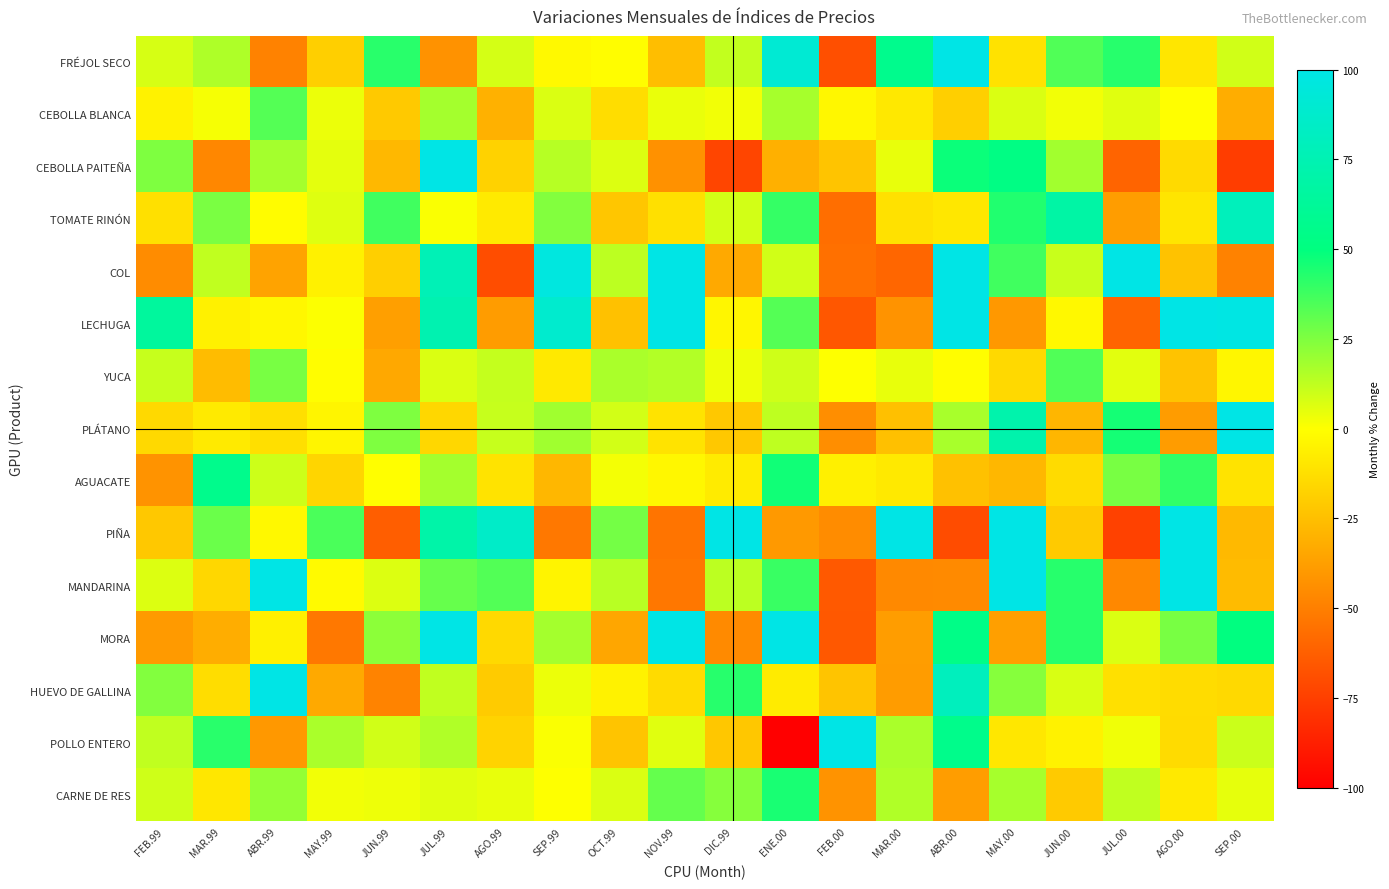

Reading left to right, what are all the values shown in this chart?

FRÉJOL SECO: FEB.99=8.1	MAR.99=15.8	ABR.99=-48.4	MAY.99=-18.7	JUN.99=42.1	JUL.99=-42.2	AGO.99=8.4	SEP.99=-2.0	OCT.99=-0.7	NOV.99=-25.3	DIC.99=12.0	ENE.00=90.9	FEB.00=-68.4	MAR.00=56.8	ABR.00=129.9	MAY.00=-11.1	JUN.00=34.0	JUL.00=42.2	AGO.00=-9.4	SEP.00=9.3
CEBOLLA BLANCA: FEB.99=-5.0	MAR.99=1.9	ABR.99=33.4	MAY.99=3.8	JUN.99=-20.9	JUL.99=17.7	AGO.99=-30.3	SEP.99=7.4	OCT.99=-13.0	NOV.99=4.3	DIC.99=2.5	ENE.00=17.5	FEB.00=-3.1	MAR.00=-8.8	ABR.00=-18.4	MAY.00=7.1	JUN.00=2.7	JUL.00=6.0	AGO.00=-0.4	SEP.00=-32.0
CEBOLLA PAITEÑA: FEB.99=25.1	MAR.99=-46.8	ABR.99=17.7	MAY.99=5.1	JUN.99=-27.4	JUL.99=355.3	AGO.99=-17.5	SEP.99=14.3	OCT.99=6.8	NOV.99=-42.8	DIC.99=-72.4	ENE.00=-30.8	FEB.00=-22.7	MAR.00=4.6	ABR.00=47.7	MAY.00=52.5	JUN.00=18.1	JUL.00=-60.2	AGO.00=-14.3	SEP.00=-75.4
TOMATE RINÓN: FEB.99=-12.0	MAR.99=25.9	ABR.99=-1.0	MAY.99=6.3	JUN.99=37.5	JUL.99=1.1	AGO.99=-8.0	SEP.99=24.5	OCT.99=-22.0	NOV.99=-11.9	DIC.99=8.8	ENE.00=39.7	FEB.00=-56.4	MAR.00=-11.5	ABR.00=-9.1	MAY.00=43.5	JUN.00=68.7	JUL.00=-38.0	AGO.00=-9.9	SEP.00=79.0
COL: FEB.99=-44.8	MAR.99=12.3	ABR.99=-35.9	MAY.99=-5.2	JUN.99=-18.5	JUL.99=76.8	AGO.99=-69.4	SEP.99=96.6	OCT.99=12.9	NOV.99=131.4	DIC.99=-33.6	ENE.00=9.2	FEB.00=-55.7	MAR.00=-59.5	ABR.00=109.2	MAY.00=37.2	JUN.00=10.6	JUL.00=109.3	AGO.00=-23.5	SEP.00=-48.7
LECHUGA: FEB.99=64.6	MAR.99=-5.4	ABR.99=-3.0	MAY.99=0.6	JUN.99=-37.1	JUL.99=74.2	AGO.99=-38.6	SEP.99=88.7	OCT.99=-24.1	NOV.99=108.0	DIC.99=-3.3	ENE.00=33.6	FEB.00=-65.3	MAR.00=-42.1	ABR.00=106.6	MAY.00=-40.2	JUN.00=-2.5	JUL.00=-60.3	AGO.00=103.7	SEP.00=98.8
YUCA: FEB.99=11.0	MAR.99=-25.9	ABR.99=26.5	MAY.99=-0.7	JUN.99=-33.9	JUL.99=7.4	AGO.99=11.4	SEP.99=-8.2	OCT.99=16.4	NOV.99=15.2	DIC.99=3.1	ENE.00=9.5	FEB.00=0.4	MAR.00=4.4	ABR.00=-0.6	MAY.00=-14.5	JUN.00=34.0	JUL.00=5.7	AGO.00=-23.2	SEP.00=-3.5
PLÁTANO: FEB.99=-14.6	MAR.99=-7.9	ABR.99=-12.3	MAY.99=-3.7	JUN.99=25.1	JUL.99=-15.6	AGO.99=11.0	SEP.99=18.7	OCT.99=8.9	NOV.99=-10.7	DIC.99=-21.1	ENE.00=12.6	FEB.00=-43.8	MAR.00=-24.3	ABR.00=16.8	MAY.00=71.5	JUN.00=-28.5	JUL.00=46.0	AGO.00=-38.7	SEP.00=116.2
AGUACATE: FEB.99=-42.0	MAR.99=56.5	ABR.99=9.9	MAY.99=-16.3	JUN.99=-0.2	JUL.99=17.9	AGO.99=-10.6	SEP.99=-27.8	OCT.99=2.2	NOV.99=-2.9	DIC.99=-7.5	ENE.00=46.5	FEB.00=-5.7	MAR.00=-8.3	ABR.00=-23.9	MAY.00=-28.0	JUN.00=-14.0	JUL.00=26.5	AGO.00=40.2	SEP.00=-10.7
PIÑA: FEB.99=-21.4	MAR.99=28.9	ABR.99=-2.5	MAY.99=35.2	JUN.99=-62.8	JUL.99=70.3	AGO.99=85.9	SEP.99=-52.5	OCT.99=27.2	NOV.99=-54.0	DIC.99=150.7	ENE.00=-39.8	FEB.00=-44.6	MAR.00=117.2	ABR.00=-69.8	MAY.00=225.4	JUN.00=-20.4	JUL.00=-73.8	AGO.00=289.3	SEP.00=-27.3
MANDARINA: FEB.99=6.7	MAR.99=-15.5	ABR.99=207.8	MAY.99=-1.8	JUN.99=6.7	JUL.99=29.9	AGO.99=33.9	SEP.99=-4.0	OCT.99=13.8	NOV.99=-53.0	DIC.99=13.0	ENE.00=38.9	FEB.00=-64.7	MAR.00=-45.9	ABR.00=-45.6	MAY.00=539.3	JUN.00=42.5	JUL.00=-46.3	AGO.00=221.9	SEP.00=-26.3
MORA: FEB.99=-39.4	MAR.99=-31.6	ABR.99=-5.8	MAY.99=-52.5	JUN.99=22.5	JUL.99=180.8	AGO.99=-14.5	SEP.99=17.8	OCT.99=-34.7	NOV.99=101.7	DIC.99=-45.6	ENE.00=174.2	FEB.00=-65.0	MAR.00=-38.1	ABR.00=53.6	MAY.00=-37.1	JUN.00=42.3	JUL.00=7.3	AGO.00=26.4	SEP.00=50.2
HUEVO DE GALLINA: FEB.99=24.4	MAR.99=-13.0	ABR.99=157.8	MAY.99=-33.6	JUN.99=-48.1	JUL.99=12.3	AGO.99=-20.2	SEP.99=3.9	OCT.99=-4.9	NOV.99=-13.7	DIC.99=42.2	ENE.00=-7.5	FEB.00=-23.0	MAR.00=-38.3	ABR.00=80.5	MAY.00=23.6	JUN.00=7.7	JUL.00=-12.1	AGO.00=-13.4	SEP.00=-14.8
POLLO ENTERO: FEB.99=12.3	MAR.99=42.0	ABR.99=-40.0	MAY.99=16.7	JUN.99=9.2	JUL.99=15.4	AGO.99=-17.0	SEP.99=0.9	OCT.99=-23.0	NOV.99=6.0	DIC.99=-21.8	ENE.00=-100.0	FEB.00=129.4	MAR.00=16.6	ABR.00=55.6	MAY.00=-9.0	JUN.00=-4.9	JUL.00=2.8	AGO.00=-13.9	SEP.00=10.2
CARNE DE RES: FEB.99=9.7	MAR.99=-9.0	ABR.99=20.8	MAY.99=2.6	JUN.99=3.3	JUL.99=6.1	AGO.99=4.5	SEP.99=0.3	OCT.99=7.1	NOV.99=30.1	DIC.99=23.5	ENE.00=45.0	FEB.00=-42.1	MAR.00=15.3	ABR.00=-37.9	MAY.00=17.2	JUN.00=-20.4	JUL.00=12.3	AGO.00=-8.2	SEP.00=4.7